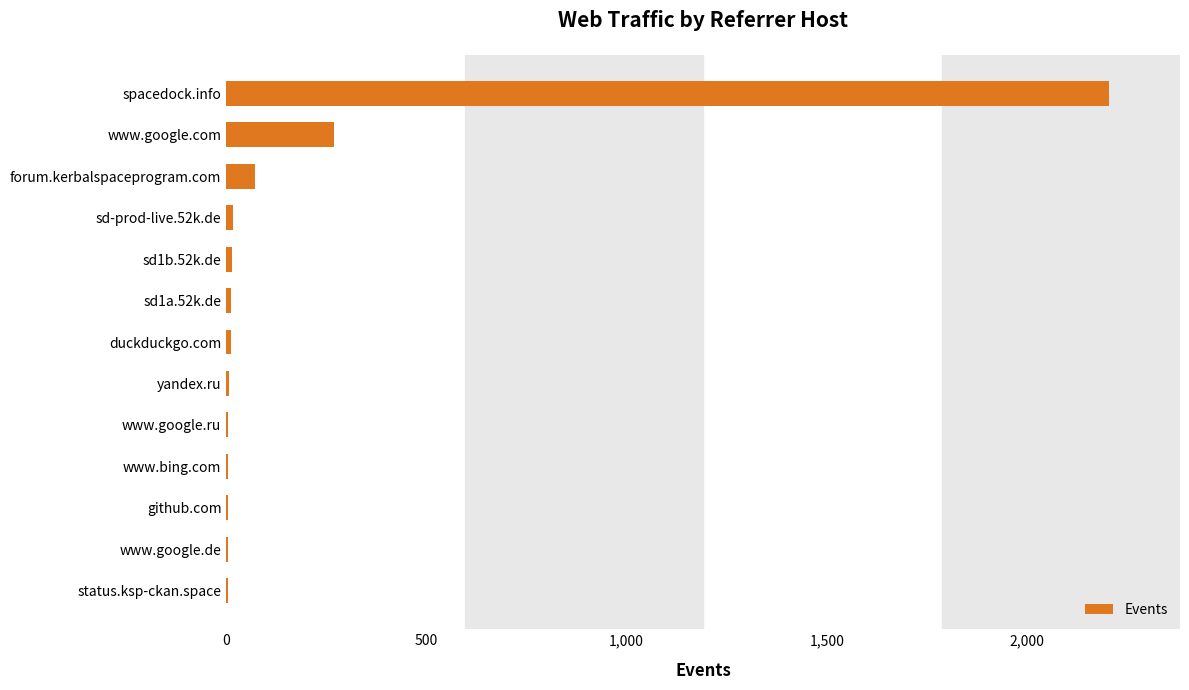

Which category has the highest value across all series?

spacedock.info